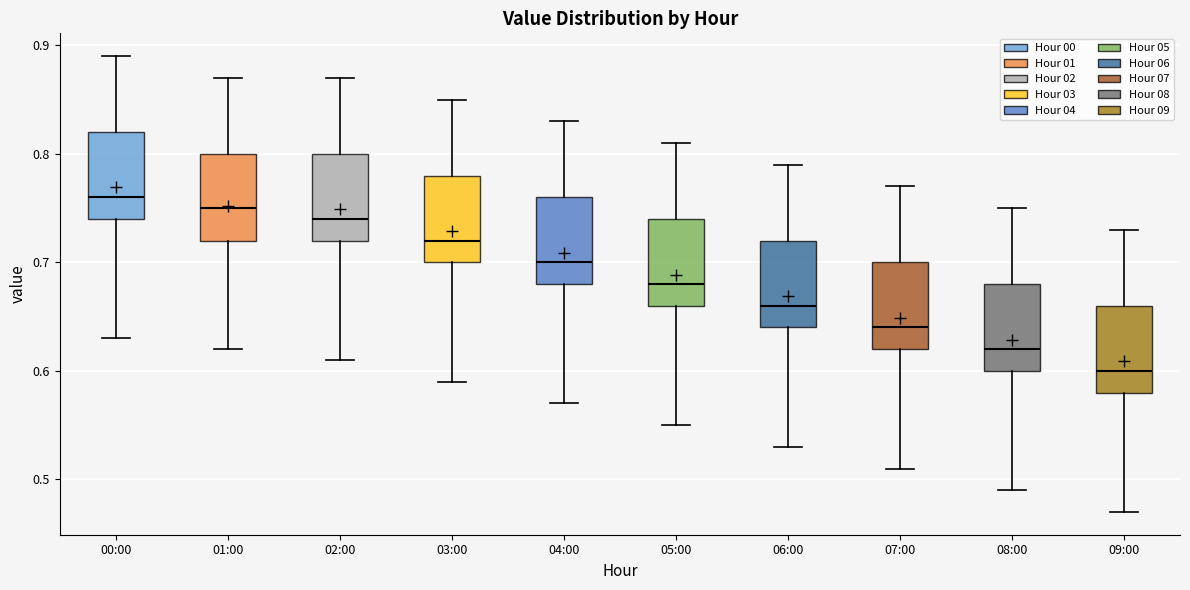

Which box's median line is the highest?

00:00